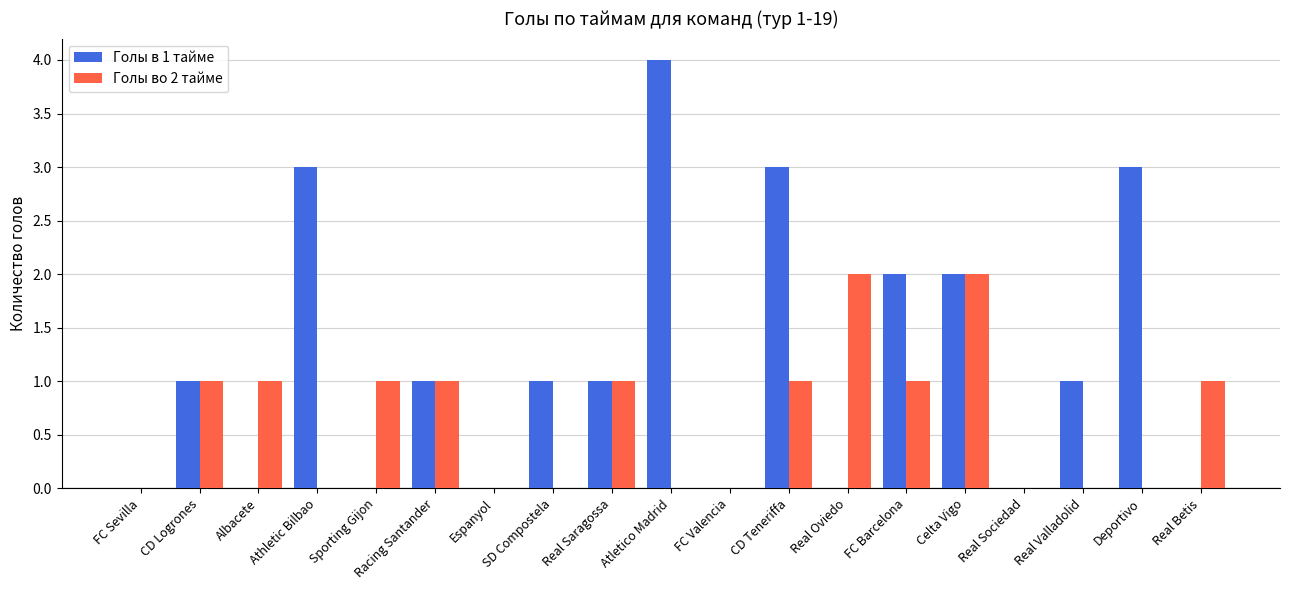

What is the approximate value of Голы во 2 тайме at Real Betis?

1